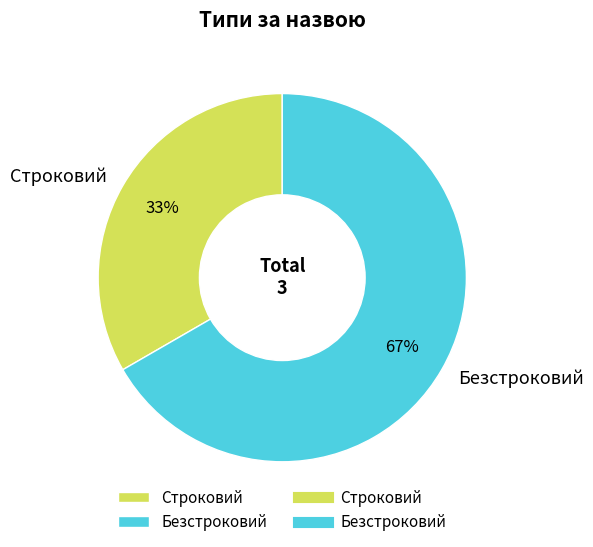

To the nearest percent, what is the average slice percentage?

50%